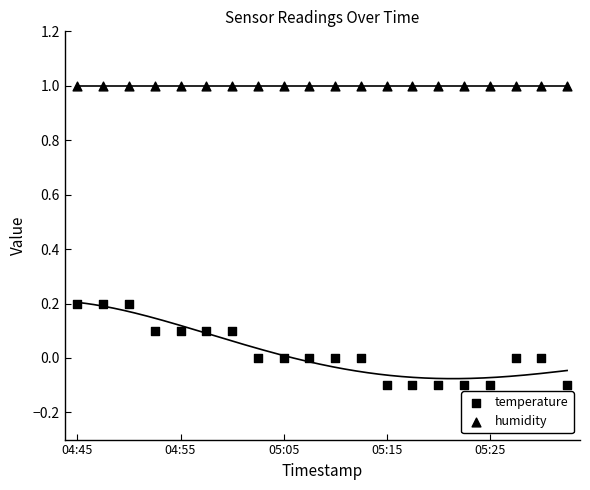

Count the number of points in this scatter plot.

40